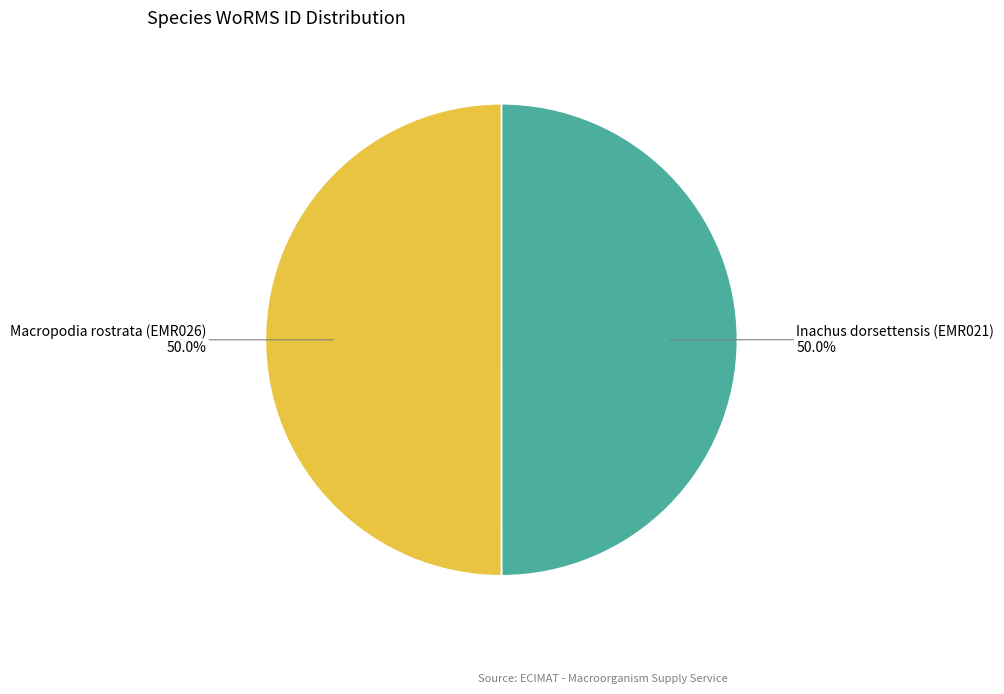

Is the sum of Inachus dorsettensis (EMR021) and Macropodia rostrata (EMR026) greater than half?

Yes